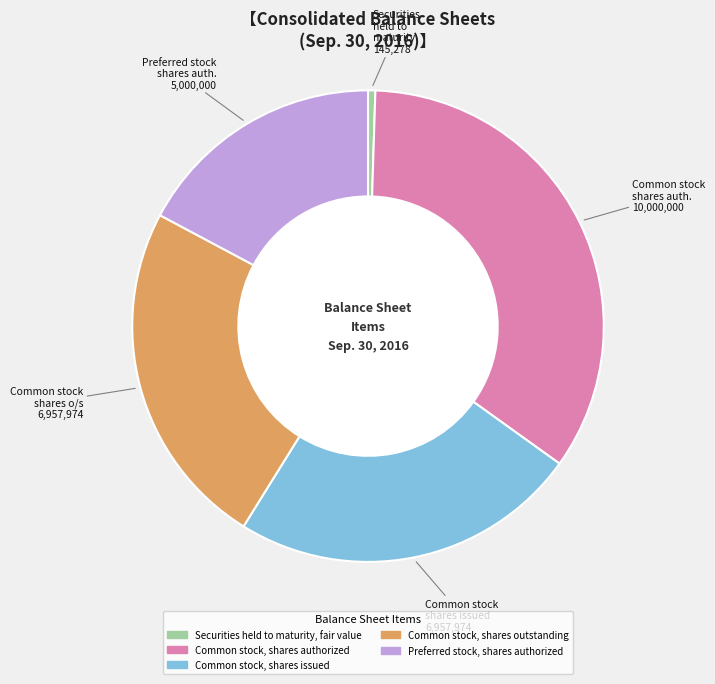

What is the largest slice in the pie chart?

Common stock, shares authorized